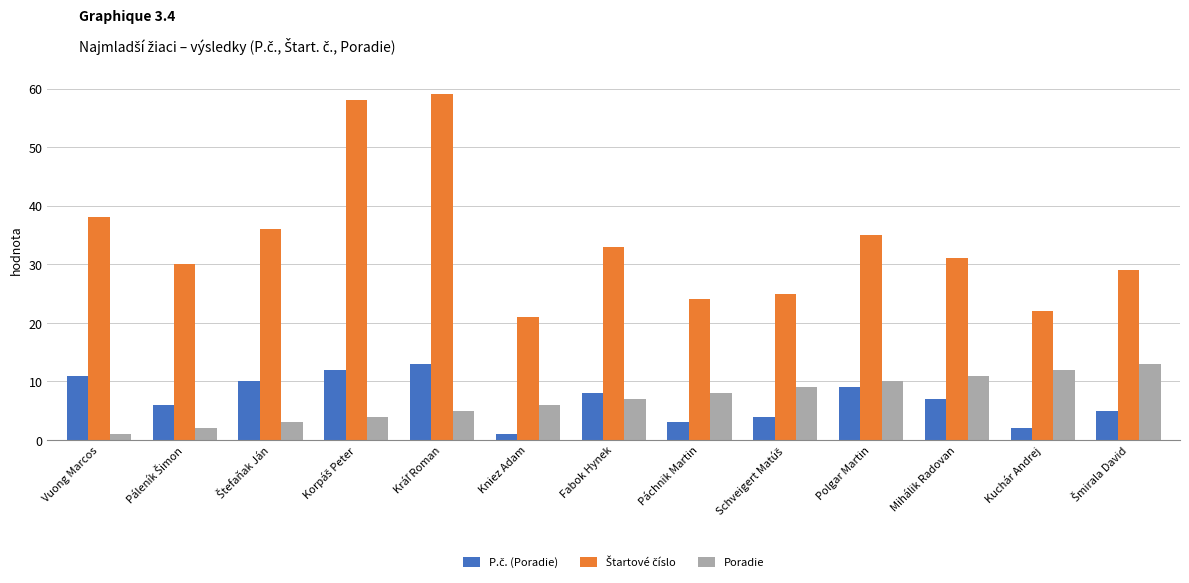

At how many categories does at least one series exceed 49?

2